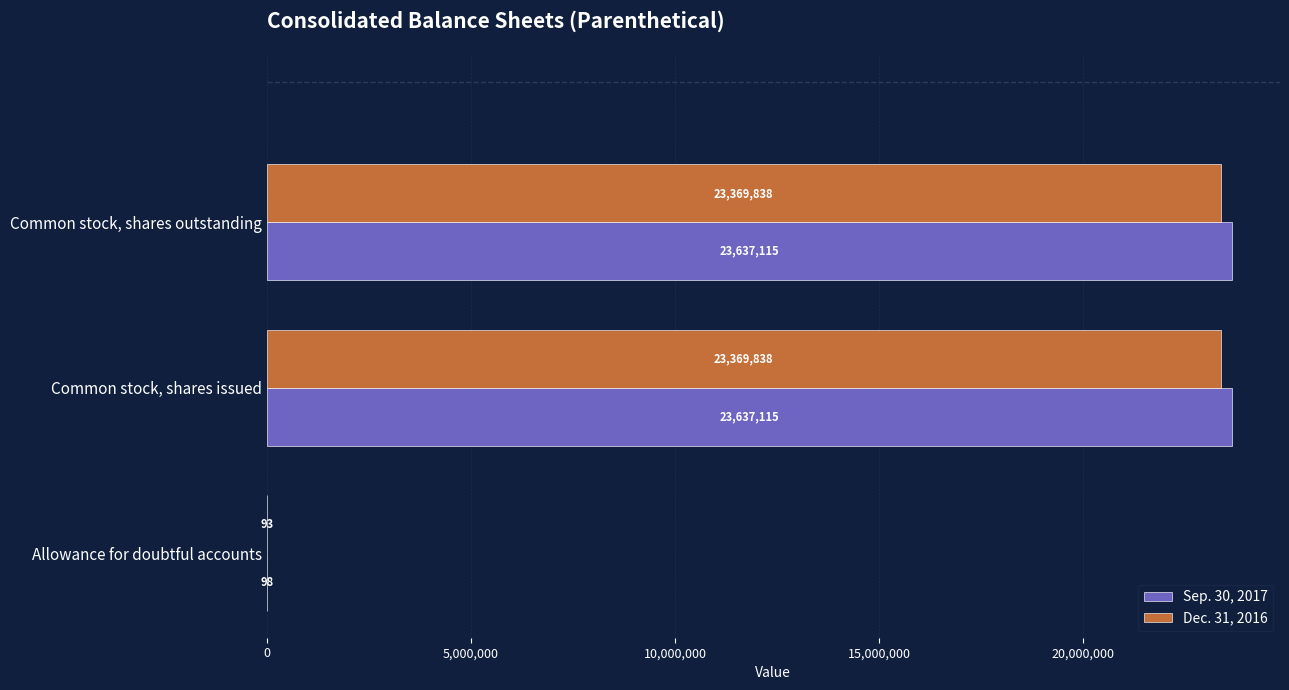

The value of Dec. 31, 2016 at Common stock, shares issued is 12014881. True or false?

False